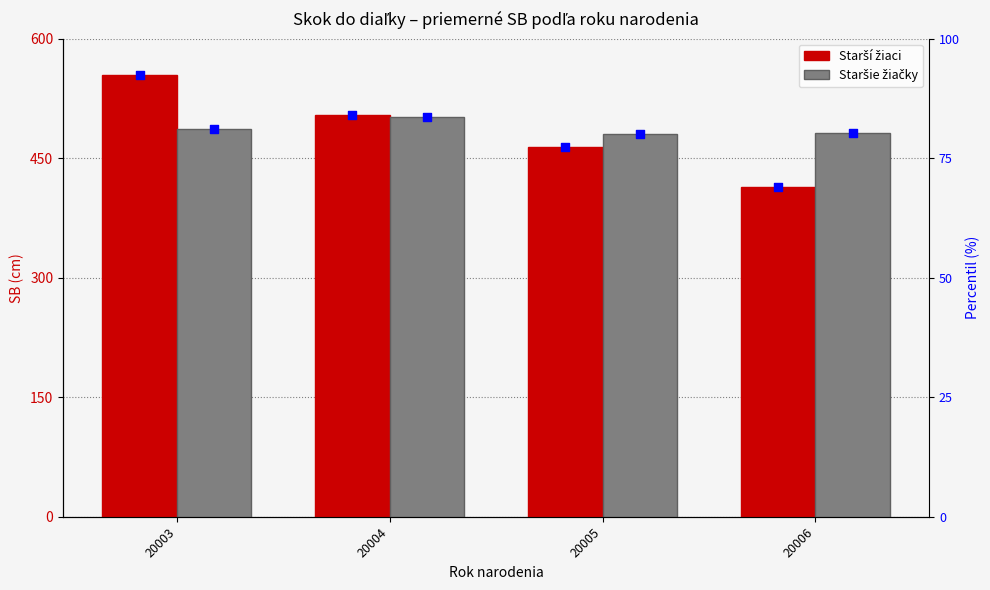

Is the value of percentil at 20003 greater than the value of Starší žiaci at 20004?

Yes